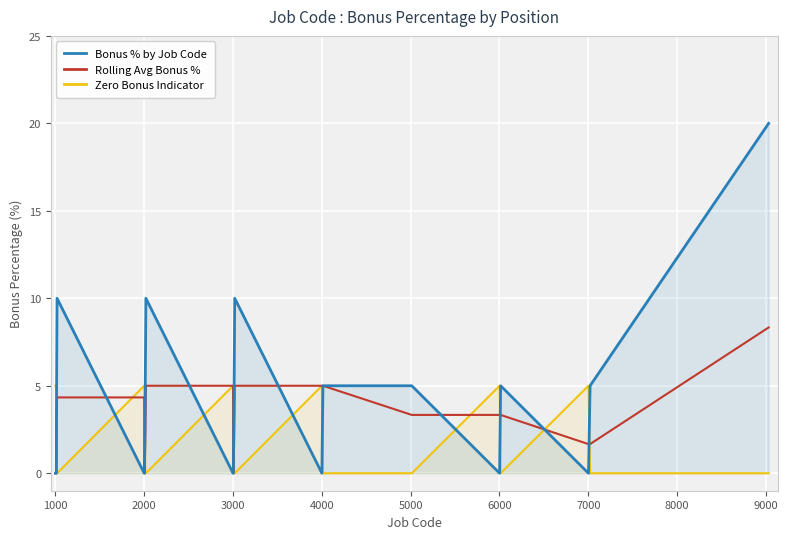

Reading left to right, list all the values displayed in this chart.

Bonus % by Job Code: 0.0	0.0	0.0	0.0	0.0	0.0	0.0	0.0	3.0	10.0	0.0	0.0	0.0	0.0	5.0	10.0	0.0	0.0	0.0	0.0	5.0	10.0	0.0	5.0	5.0	0.0	5.0	0.0	0.0	5.0	20.0
Rolling Avg Bonus %: 0.0	0.0	0.0	0.0	0.0	0.0	0.0	0.0	1.0	4.3	4.3	3.3	0.0	0.0	1.7	5.0	5.0	3.3	0.0	0.0	1.7	5.0	5.0	5.0	3.3	3.3	3.3	1.7	1.7	1.7	8.3
Zero Bonus Indicator: 5.0	5.0	5.0	5.0	5.0	5.0	5.0	5.0	0.0	0.0	5.0	5.0	5.0	5.0	0.0	0.0	5.0	5.0	5.0	5.0	0.0	0.0	5.0	0.0	0.0	5.0	0.0	5.0	5.0	0.0	0.0